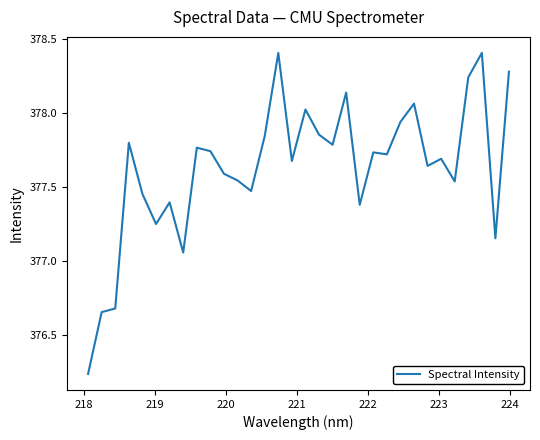

Does the chart display data point markers on the line(s)?

No